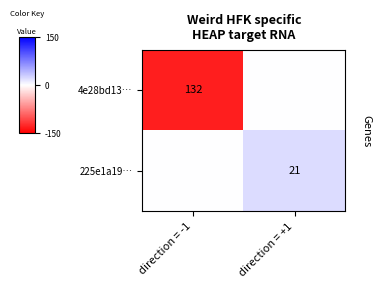

True or false: 225e1a19… has a value of 11 at direction = +1.

False